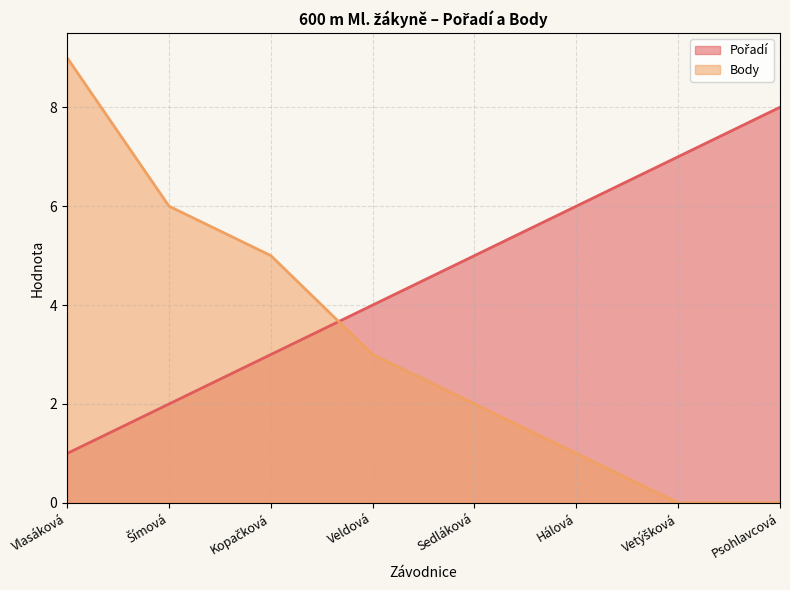

What is the label of the 3rd point from the right?

Hálová